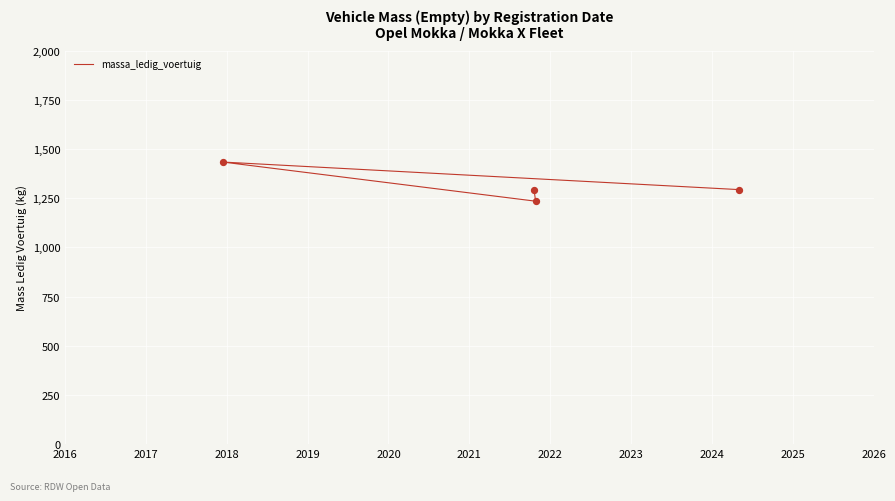

Approximately how many times larger is the value at 2017 compared to 2018?

0.9